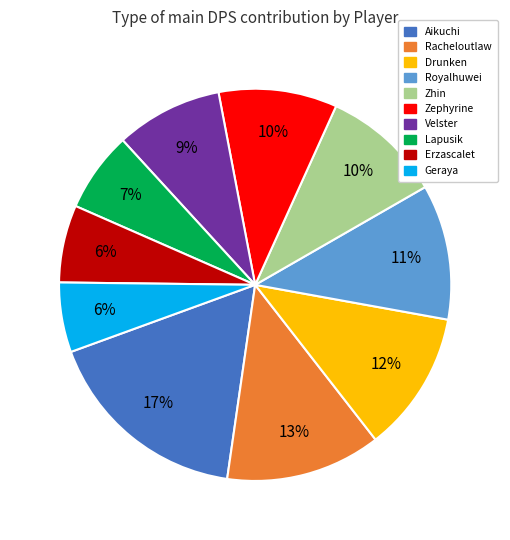

What is the largest slice in the pie chart?

Aikuchi